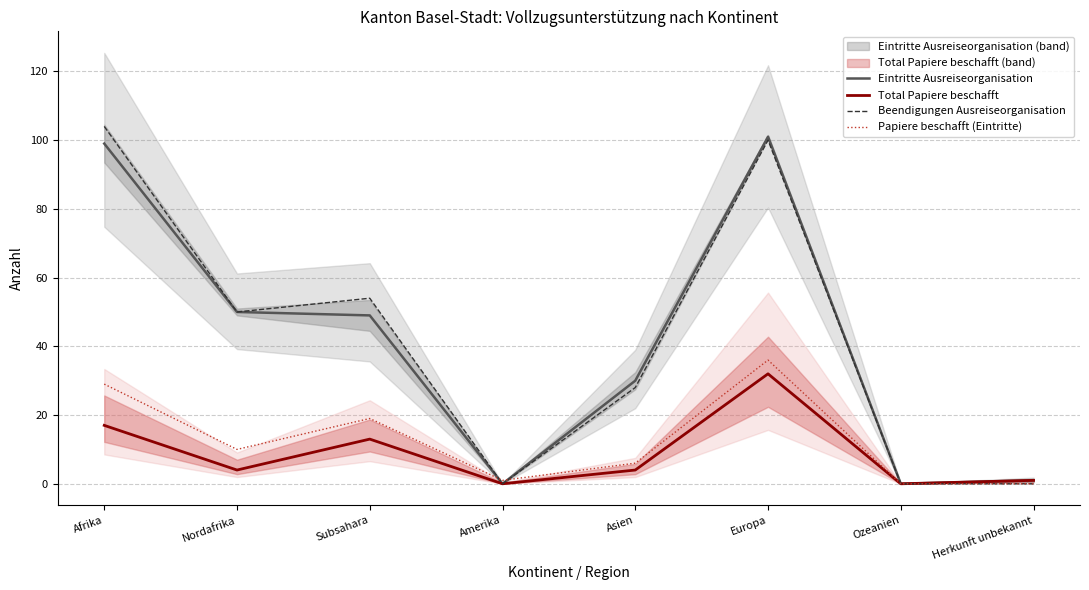

Which series has the largest total across all categories?

Beendigungen Ausreiseorganisation